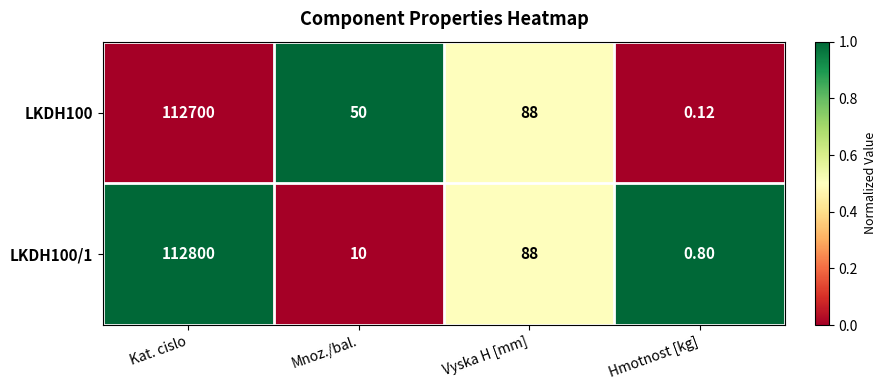

List the series in order of their peak value, lowest first.

LKDH100, LKDH100/1